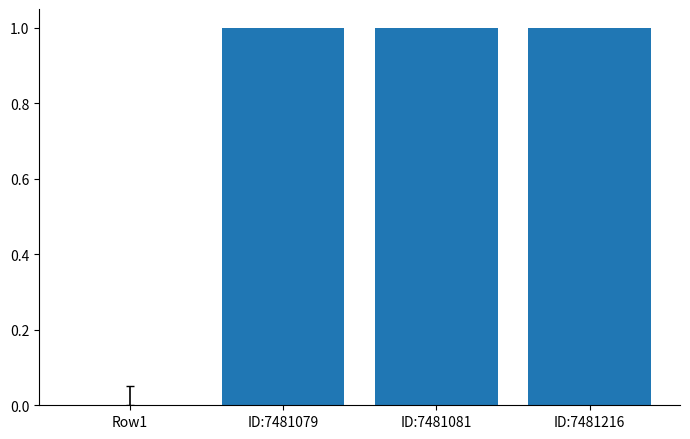

Reading right to left, transcribe all the data shown in this chart.

ID:7481216=1.0	ID:7481081=1.0	ID:7481079=1.0	Row1=0.0